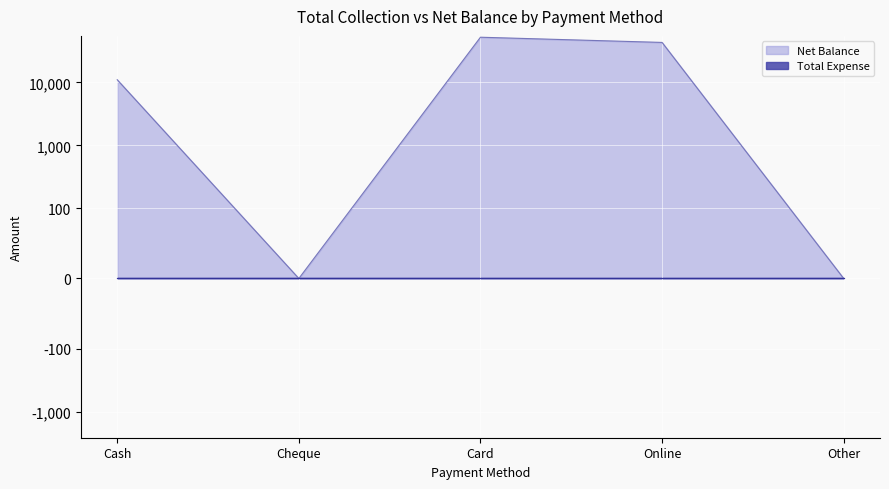

What is the maximum value shown in the chart?

52000